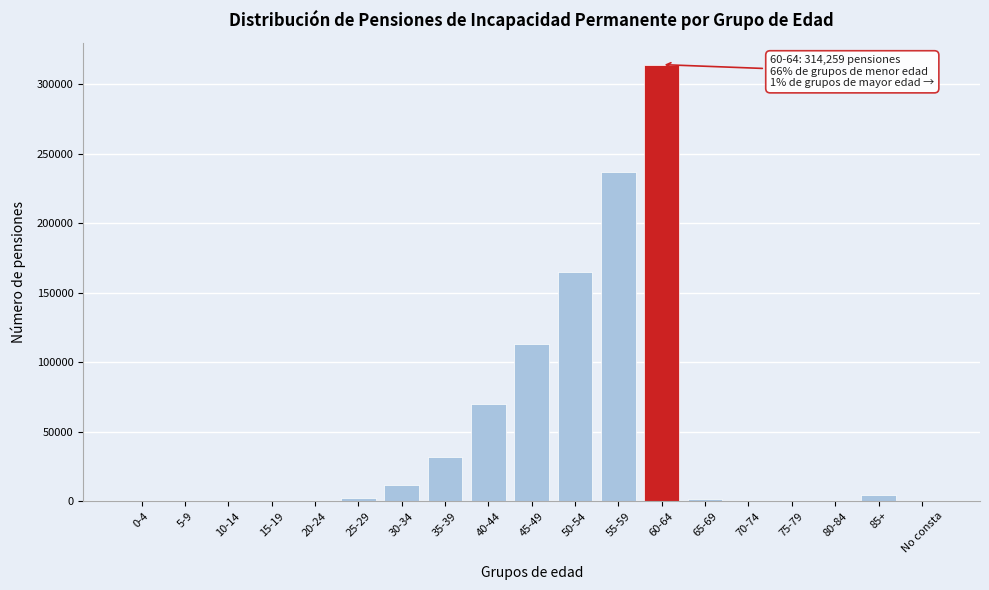

Which category has the highest value across all series?

60-64